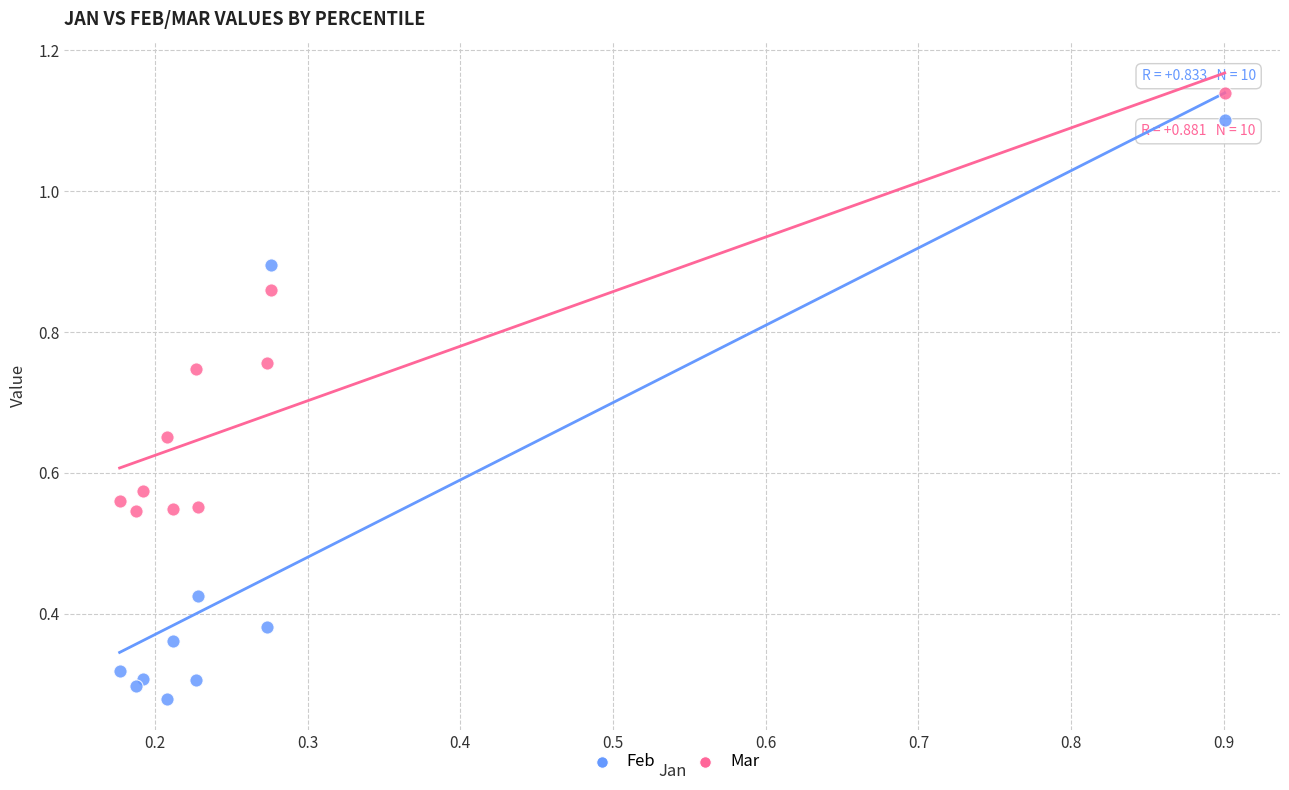

Which series has the largest Y range (max minus min)?

Feb